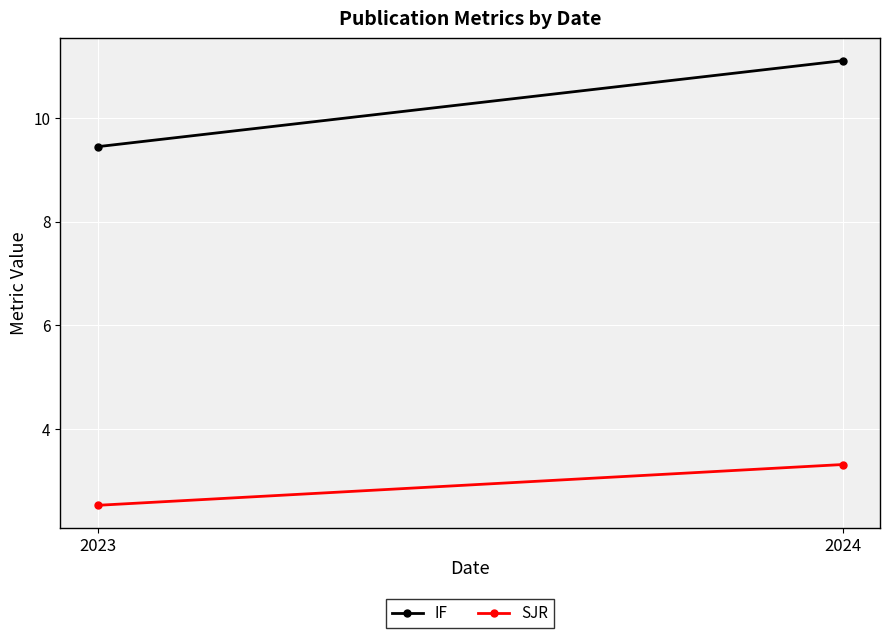

Reading right to left, extract all data points from this chart.

IF: 2024=11.1	2023=9.4
SJR: 2024=3.3	2023=2.5